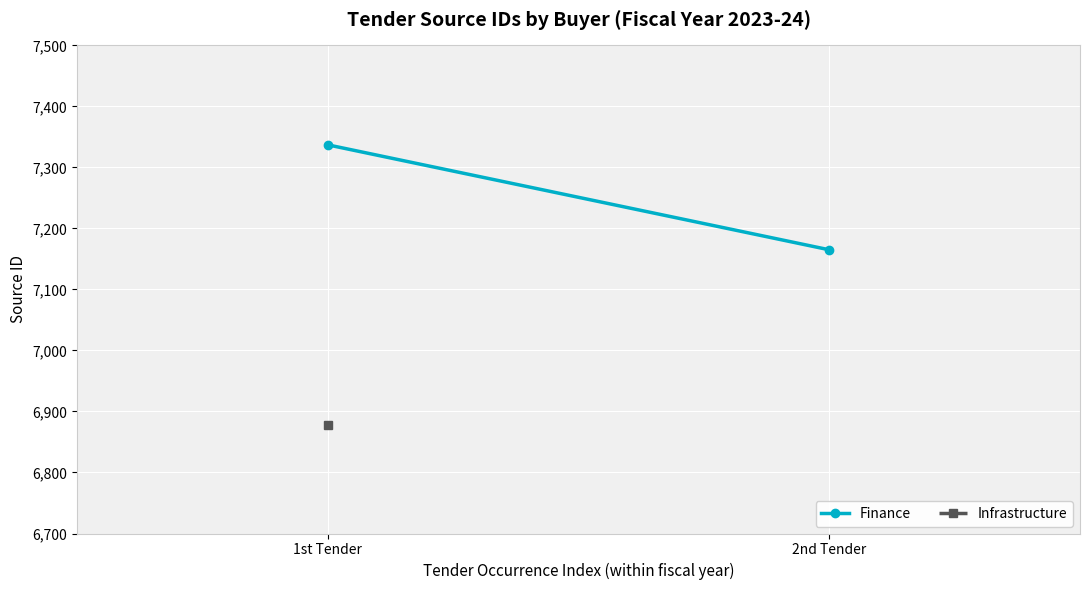

Read the value at 1st Tender, to the nearest 10.

7340